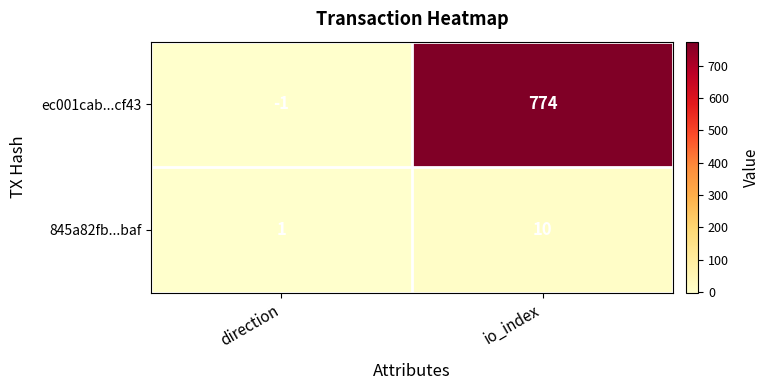

What is the average value of the 845a82fb...baf series?

6